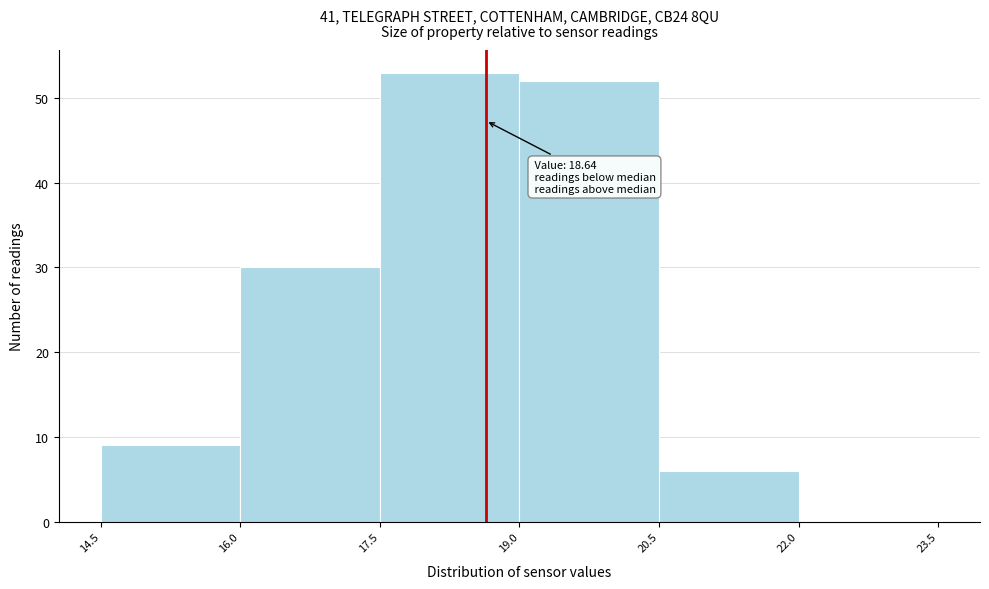

Which range on the x-axis has the tallest bar?

17.5 to 19.0